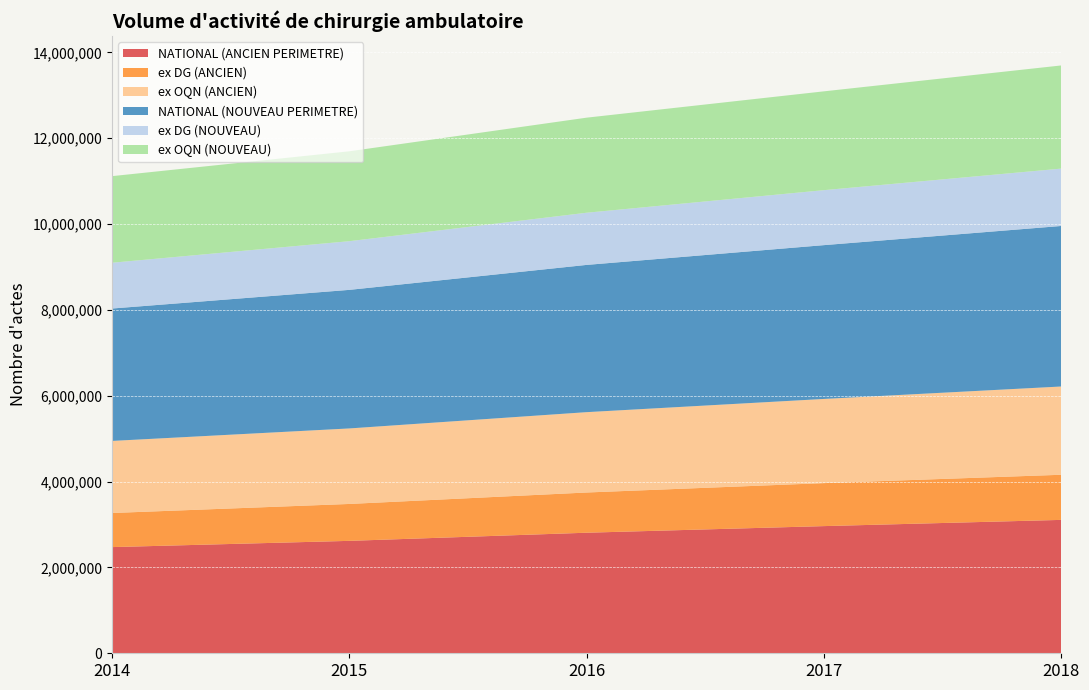

Reading left to right, extract all data points from this chart.

NATIONAL (ANCIEN PERIMETRE): 2014=2473696	2015=2619164	2016=2808914	2017=2962881	2018=3107828
ex DG (ANCIEN): 2014=794562	2015=859887	2016=936988	2017=1001584	2018=1051472
ex OQN (ANCIEN): 2014=1679134	2015=1759277	2016=1871926	2017=1961297	2018=2056356
NATIONAL (NOUVEAU PERIMETRE): 2014=3084511	2015=3228468	2016=3430657	2017=3583327	2018=3740056
ex DG (NOUVEAU): 2014=1067123	2015=1134346	2016=1215738	2017=1281037	2018=1336734
ex OQN (NOUVEAU): 2014=2017388	2015=2094122	2016=2214919	2017=2302290	2018=2403322